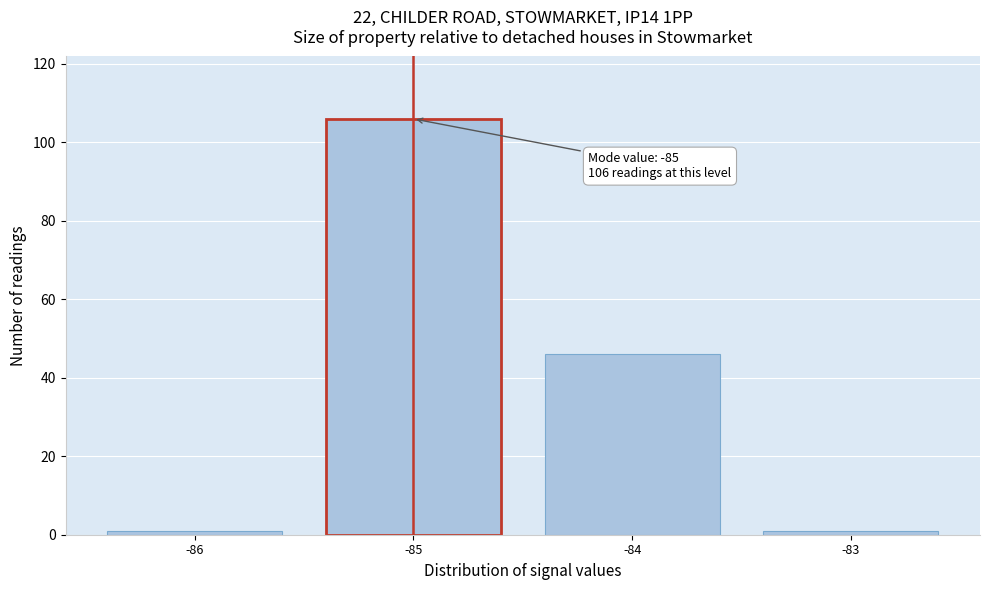

Reading right to left, list all the values displayed in this chart.

1	46	106	1